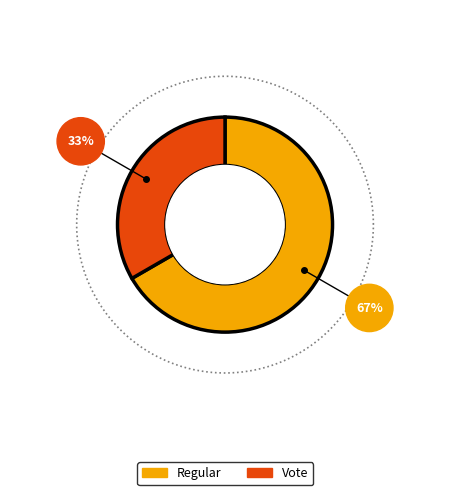

To the nearest percent, what portion does Regular represent?

67%